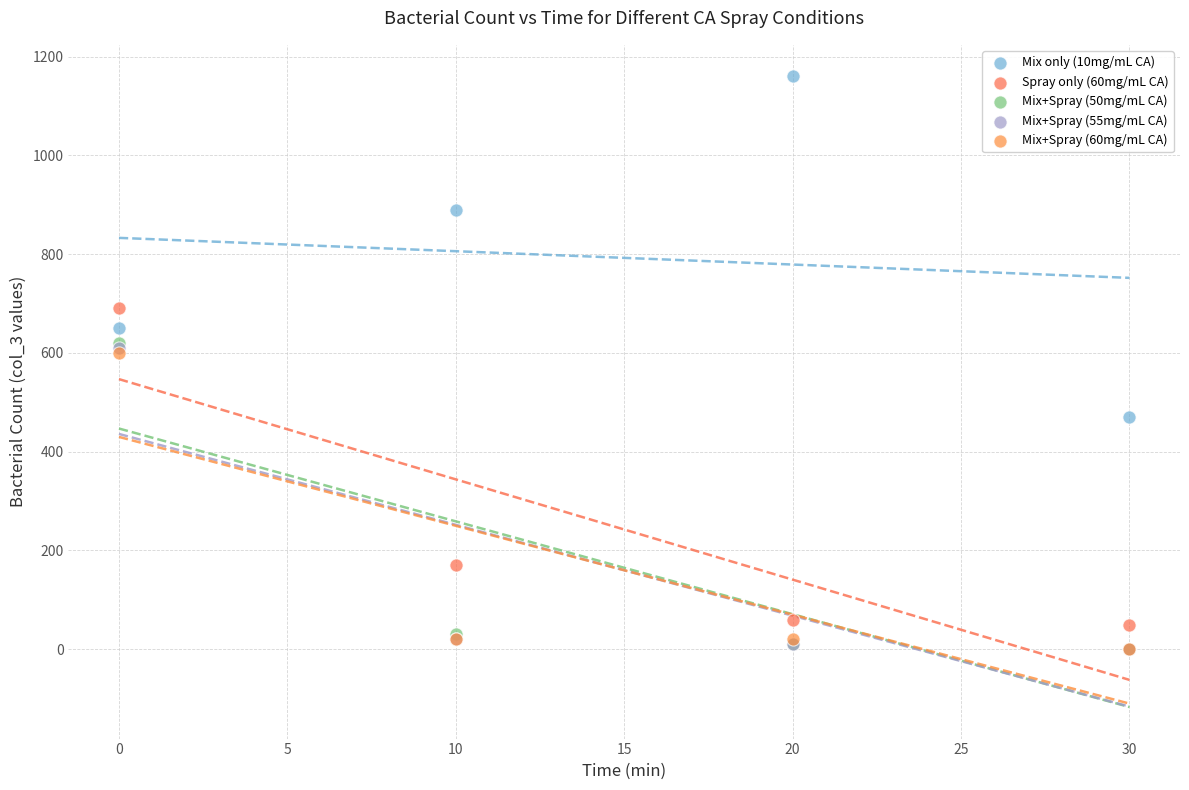

What are all the series names shown in the legend?

Mix only (10mg/mL CA), Spray only (60mg/mL CA), Mix+Spray (50mg/mL CA), Mix+Spray (55mg/mL CA), Mix+Spray (60mg/mL CA)